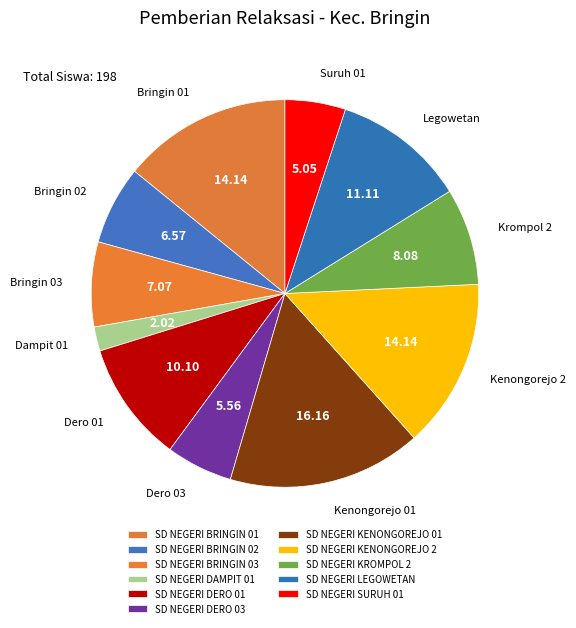

Is it true that SD NEGERI KENONGOREJO 01 is 24% of the pie?

False